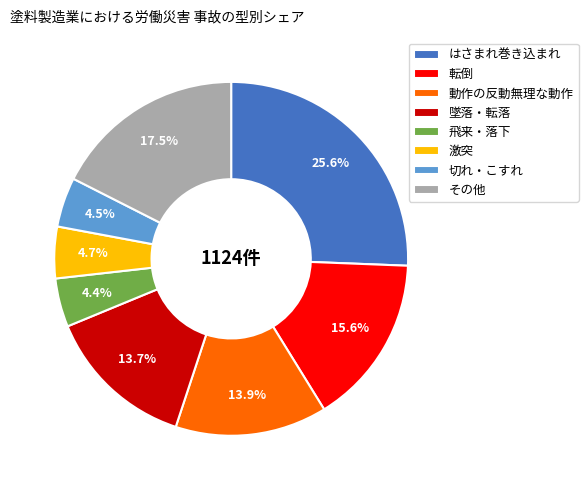

Which has a higher value, 飛来・落下 or 墜落・転落?

墜落・転落